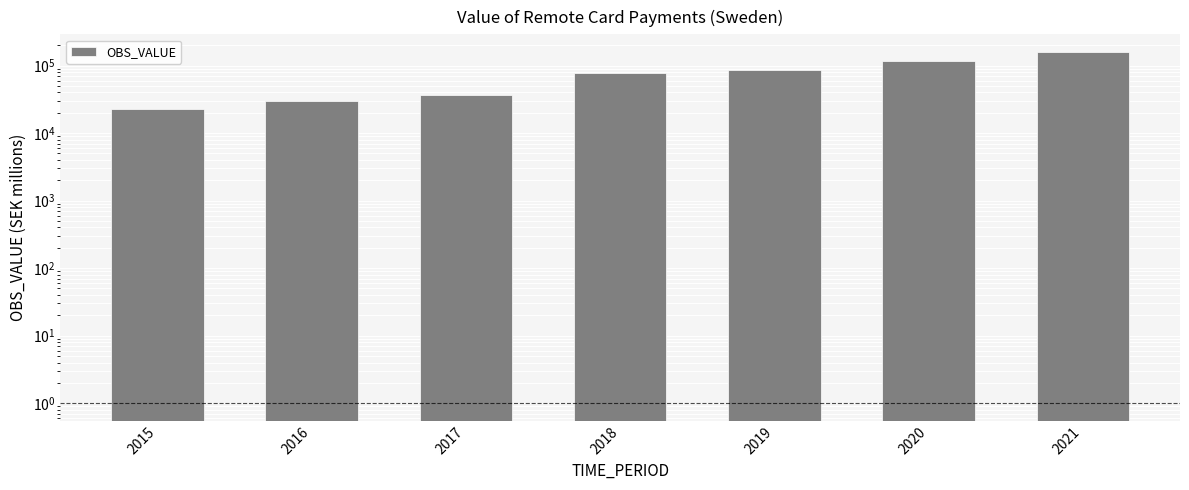

What is the difference between the values at 2018 and 2017?

41548.9